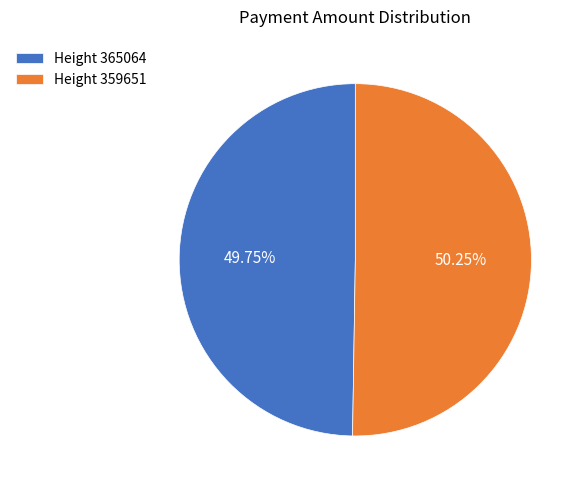

Which category accounts for the majority?

Height 359651